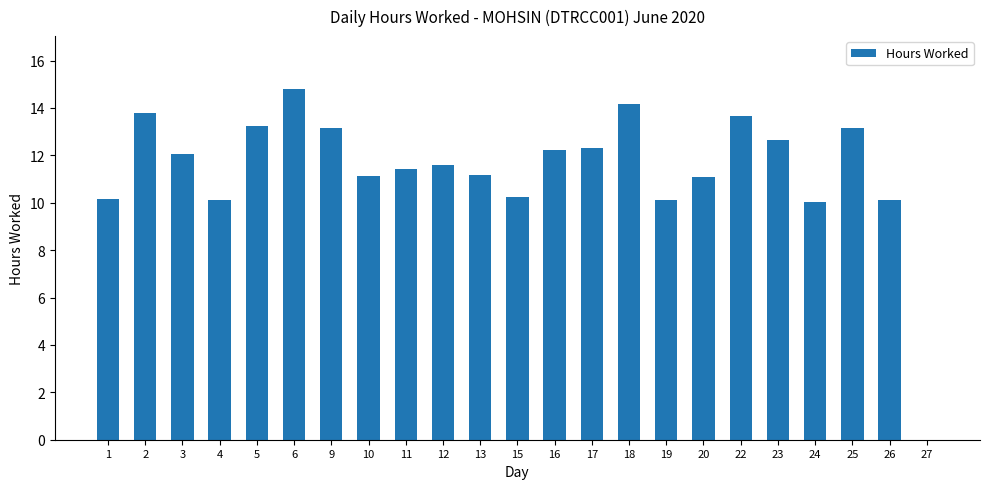

What is the maximum value shown in the chart?

14.8